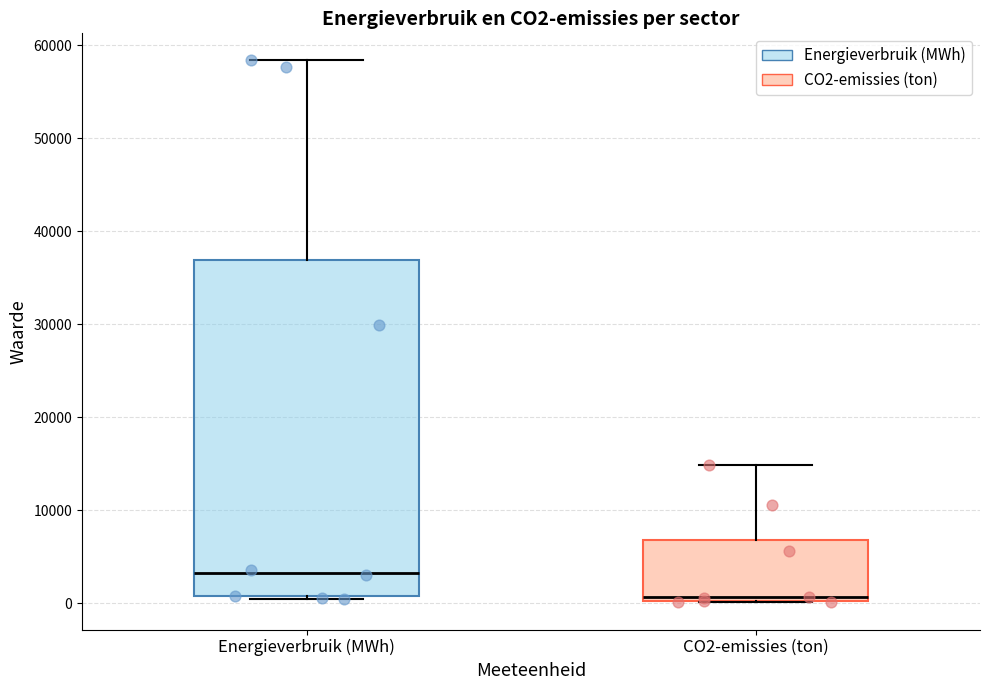

Where does the median line of the box for CO2-emissies (ton) sit on the y-axis? The values are not printed on the chart, so give them approximately, as read against the axis.

1000